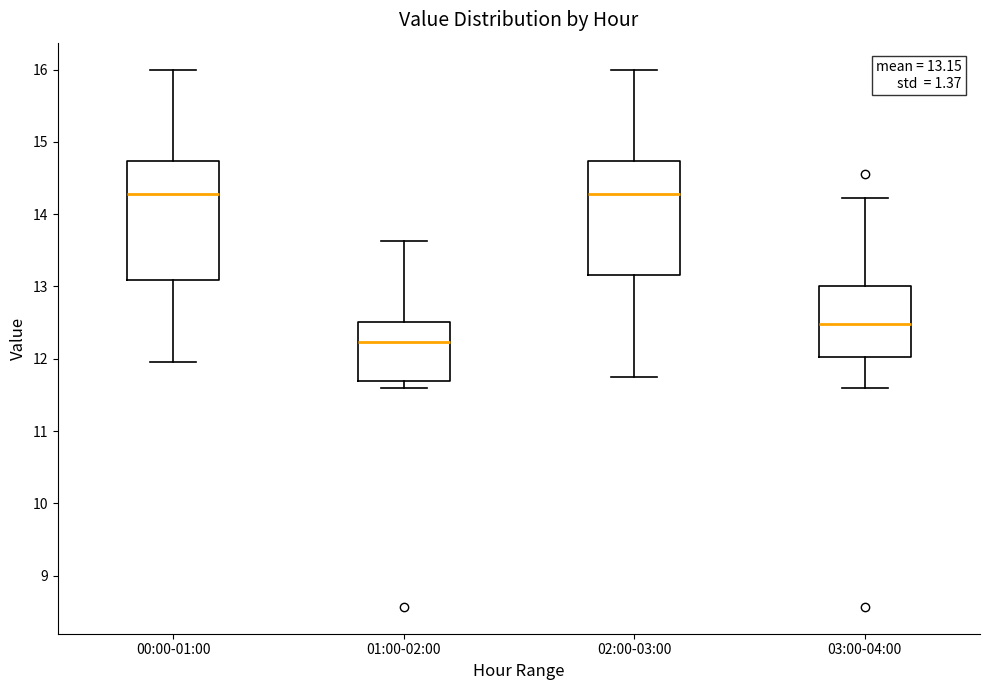

Which box has the lowest median line?

01:00-02:00